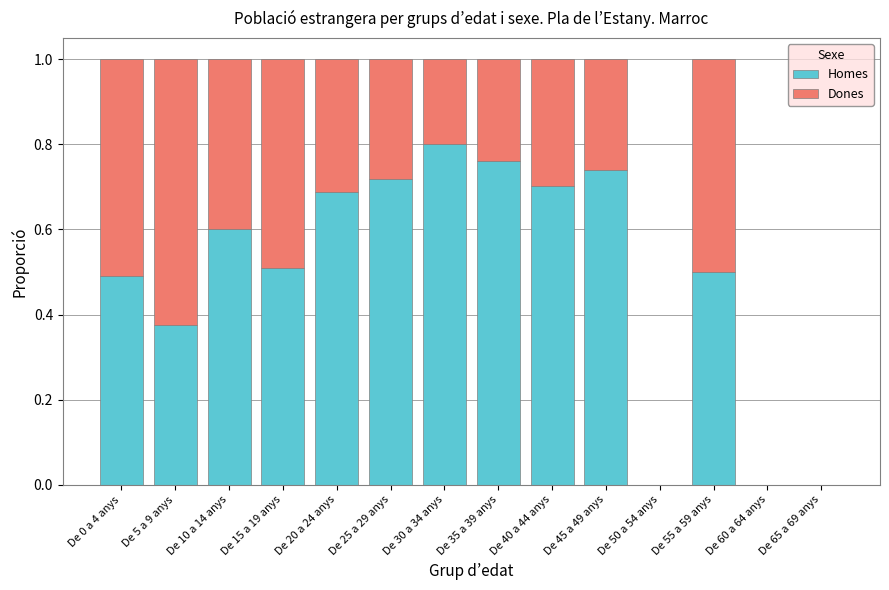

What is the total value across all series at De 45 a 49 anys?

1.0